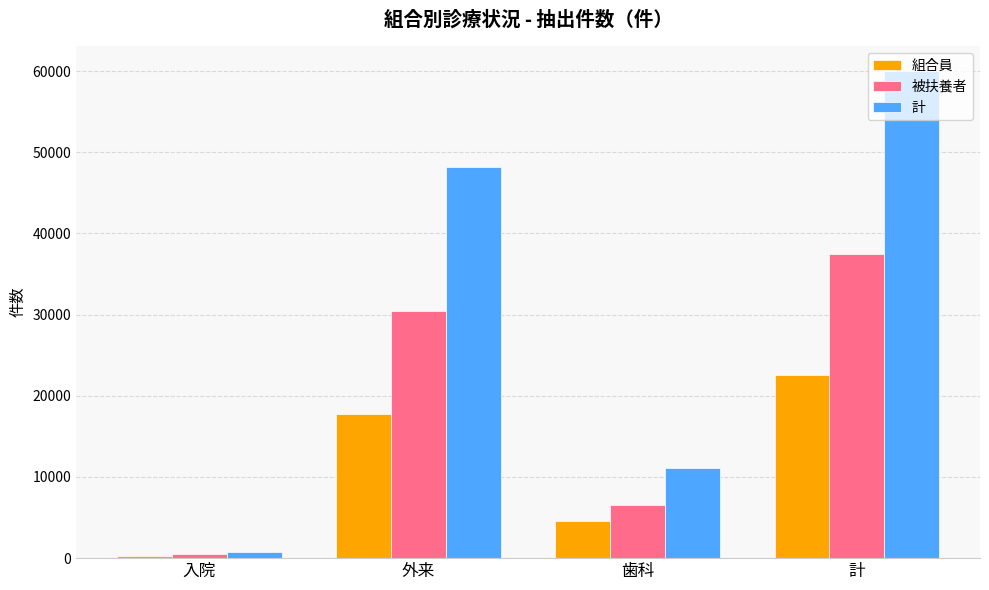

What is the difference between the second highest and minimum values in the 計 series?

47500